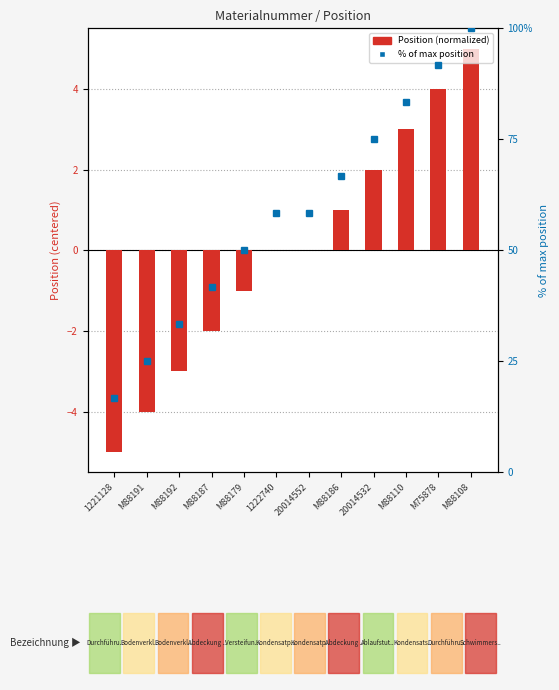

Is it true that Position (normalized) equals 5.7 at M75878?

False